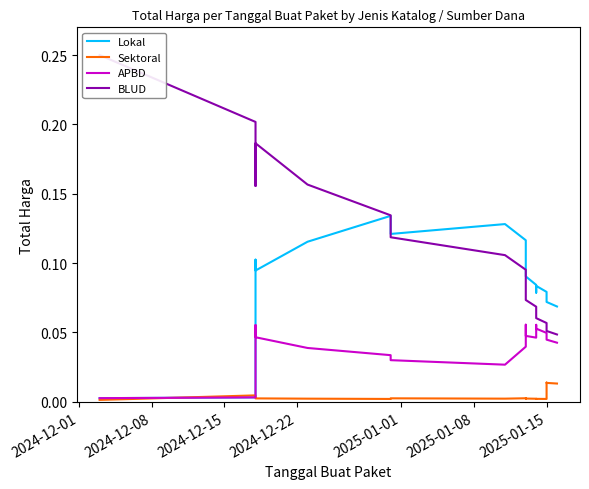

The value of APBD at 2025-01-01 is 0.0. True or false?

True